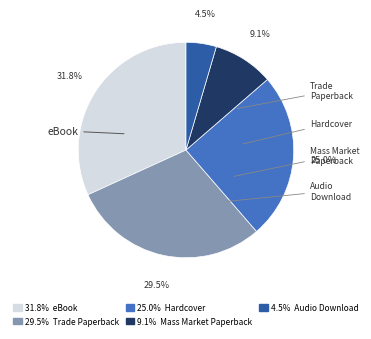

Which slice is the largest?

31.8% eBook